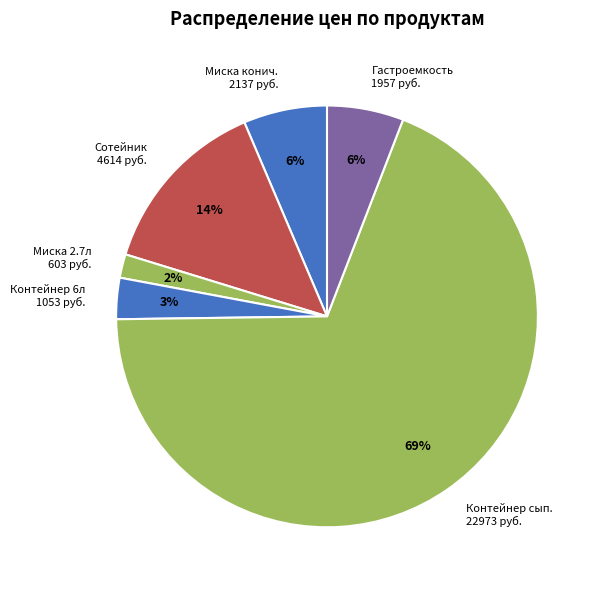

How many segments does this pie chart have?

6